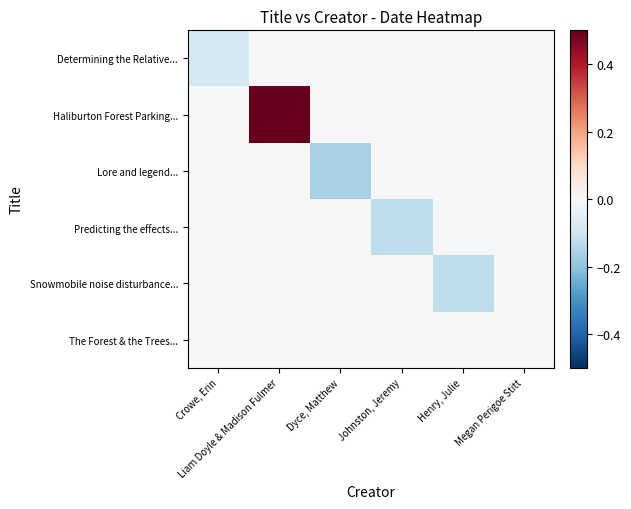

Which series has the widest spread of values?

Haliburton Forest Parking...